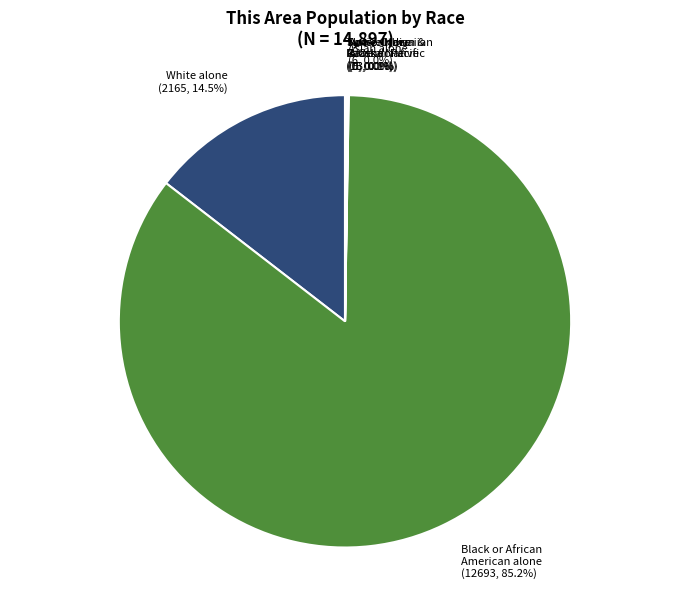

What is the change in value from Black or African American alone to Two or More Races?

-12678